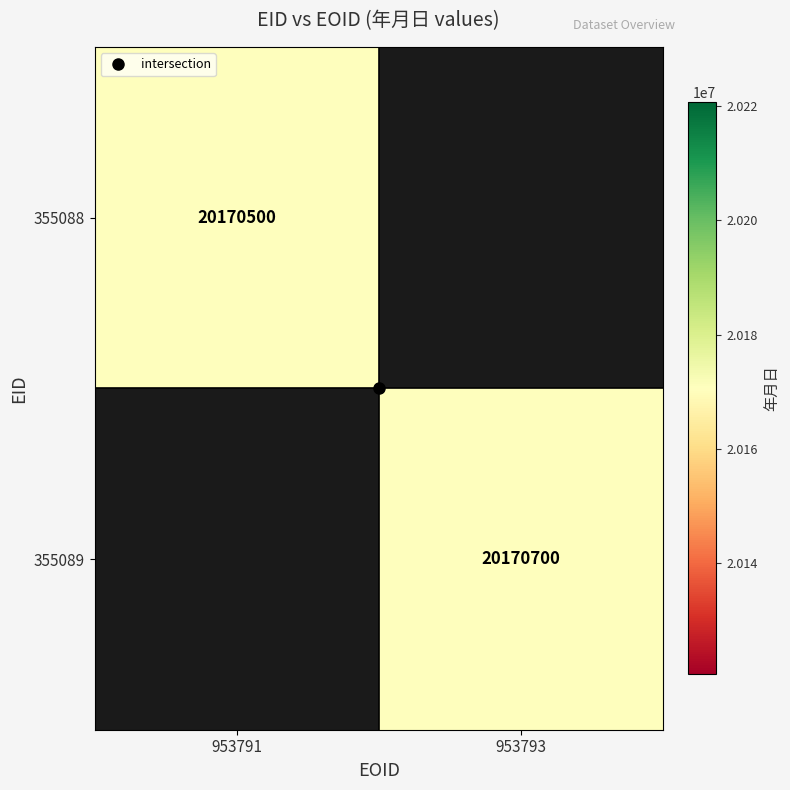

At how many categories does at least one series exceed 20170557?

1